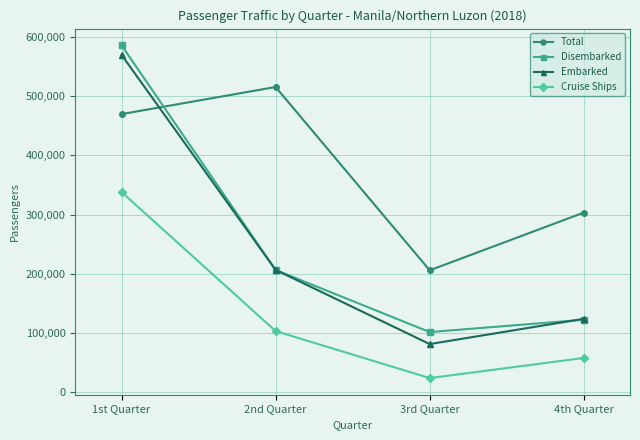

How many data points does each series have?

4